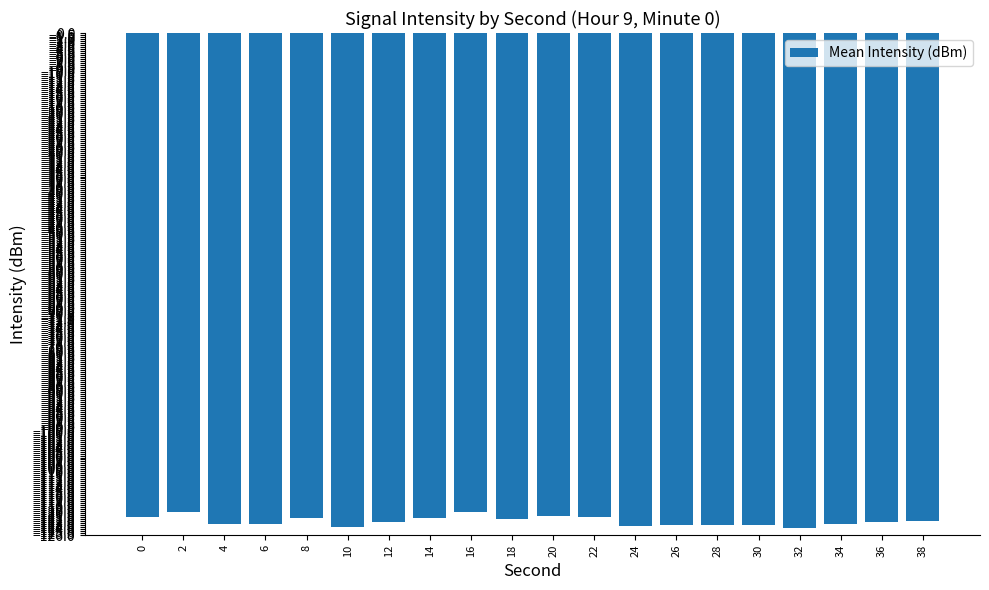

Is it true that the value at 12 is -122.8?

True